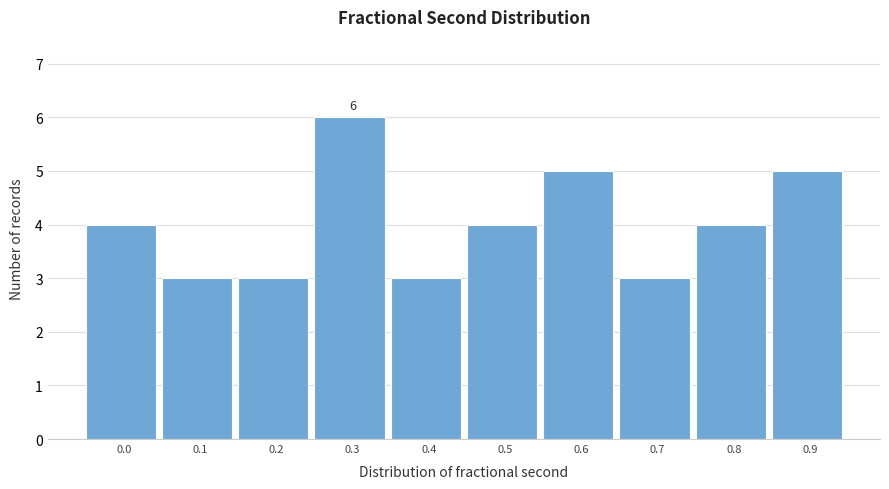

Reading left to right, list all the values displayed in this chart.

4	3	3	6	3	4	5	3	4	5